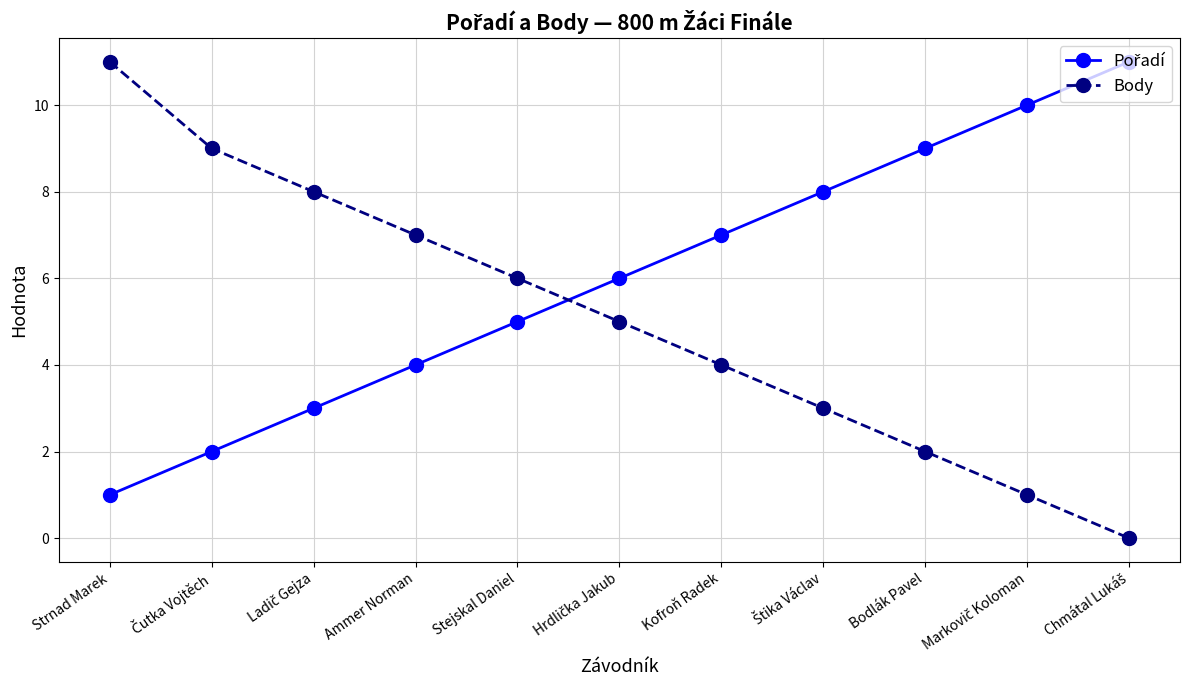

How many values in the Body series are below 5?

5